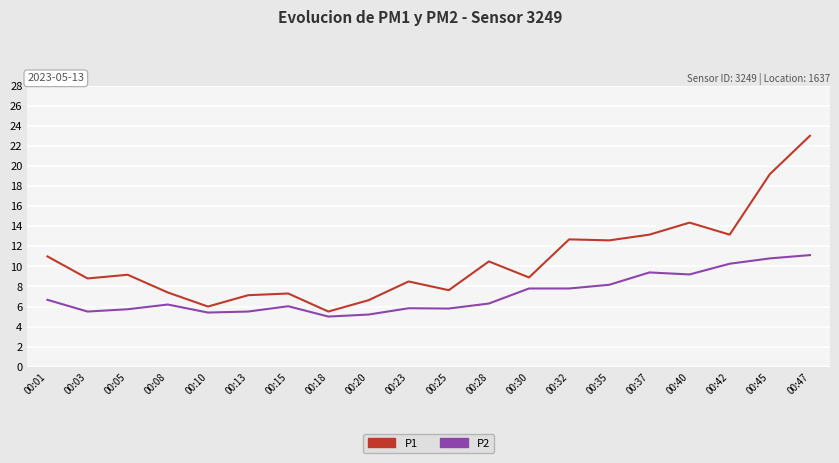

True or false: P2 and P1 intersect in this chart.

False